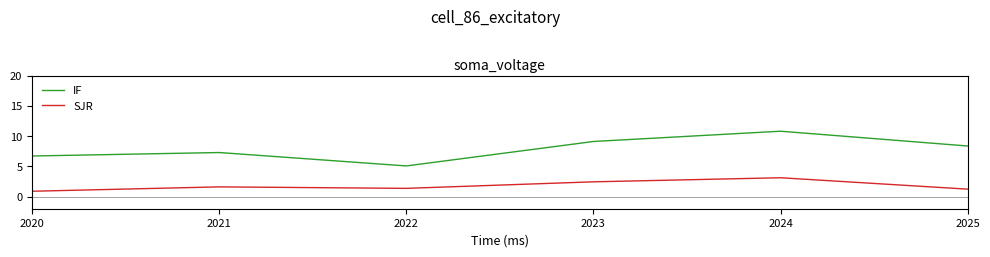

What is the difference between the maximum and minimum values in the SJR series?

2.2